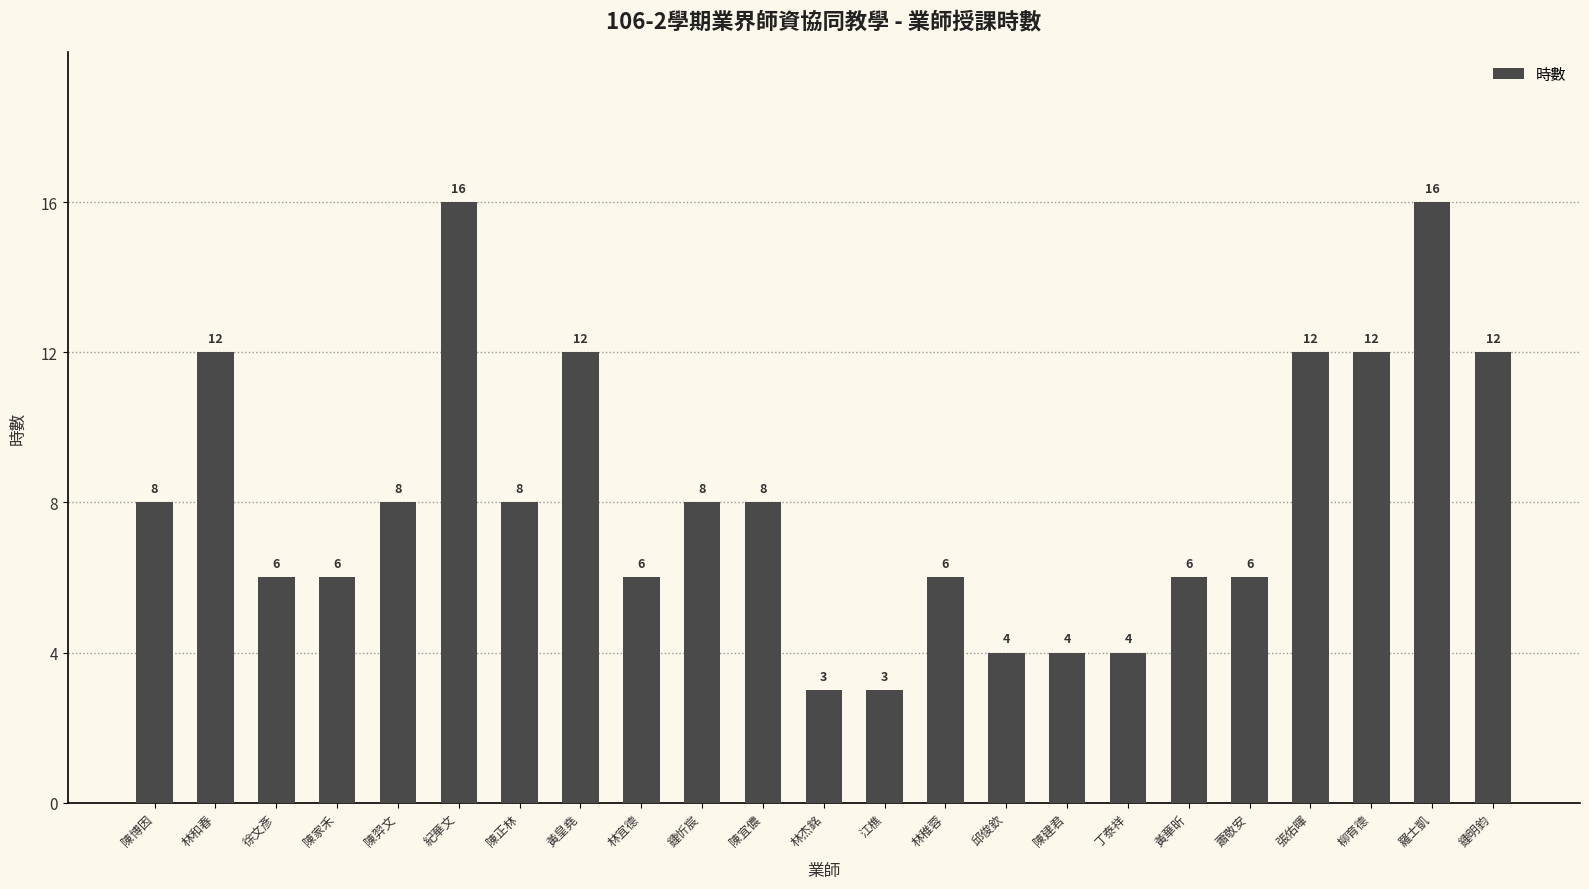

Reading left to right, transcribe all the data shown in this chart.

8	12	6	6	8	16	8	12	6	8	8	3	3	6	4	4	4	6	6	12	12	16	12